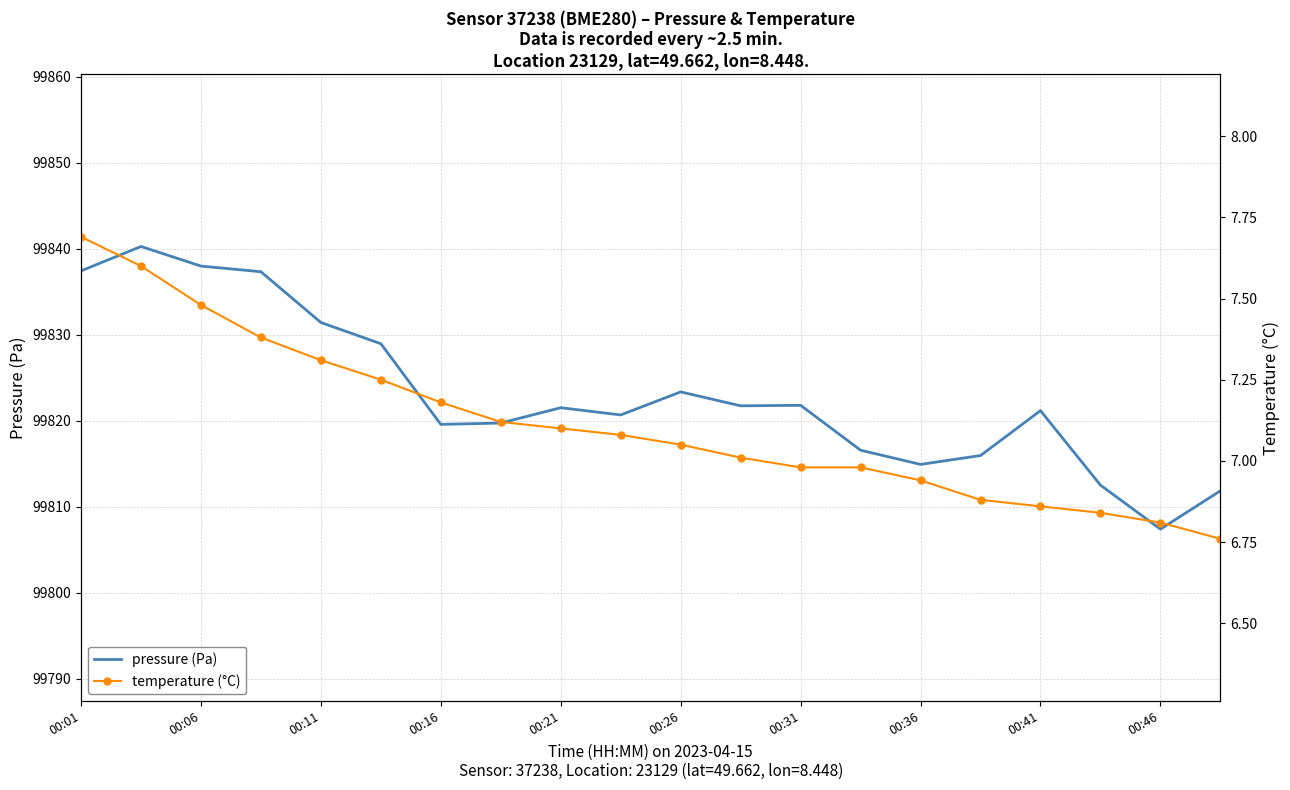

True or false: temperature (°C) has more than 1 interior local peaks.

False